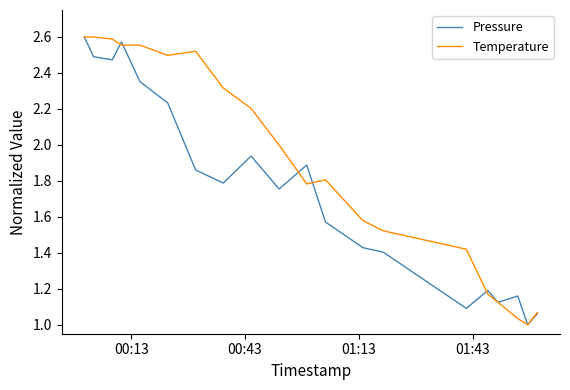

Rank the series by their average value, from highest to lowest.

Temperature, Pressure